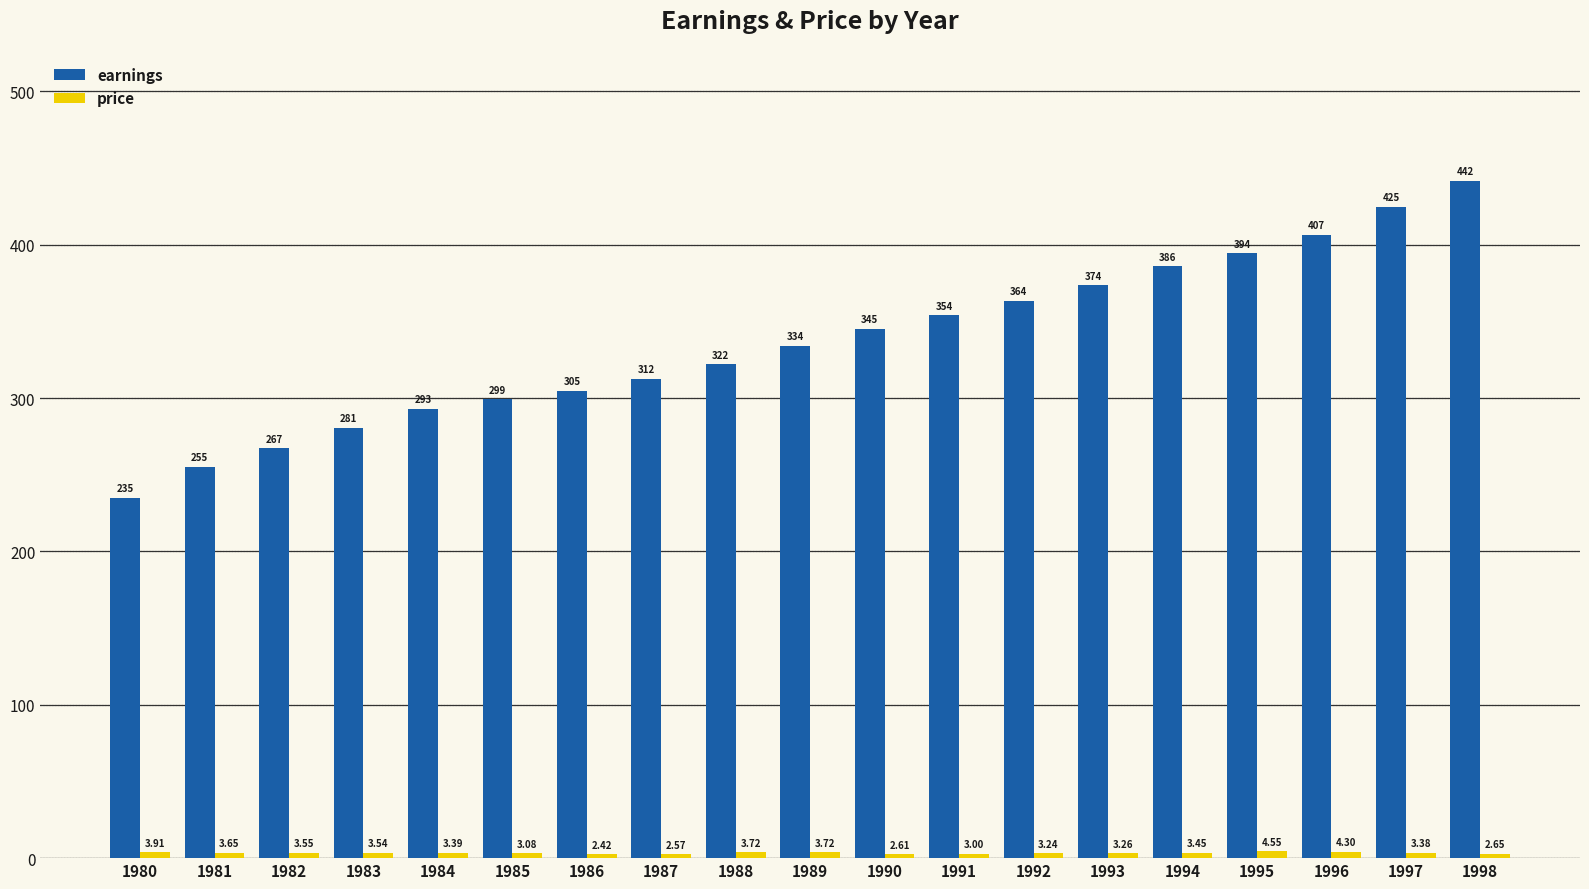

Which series changed the most between 1990 and 1998?

earnings